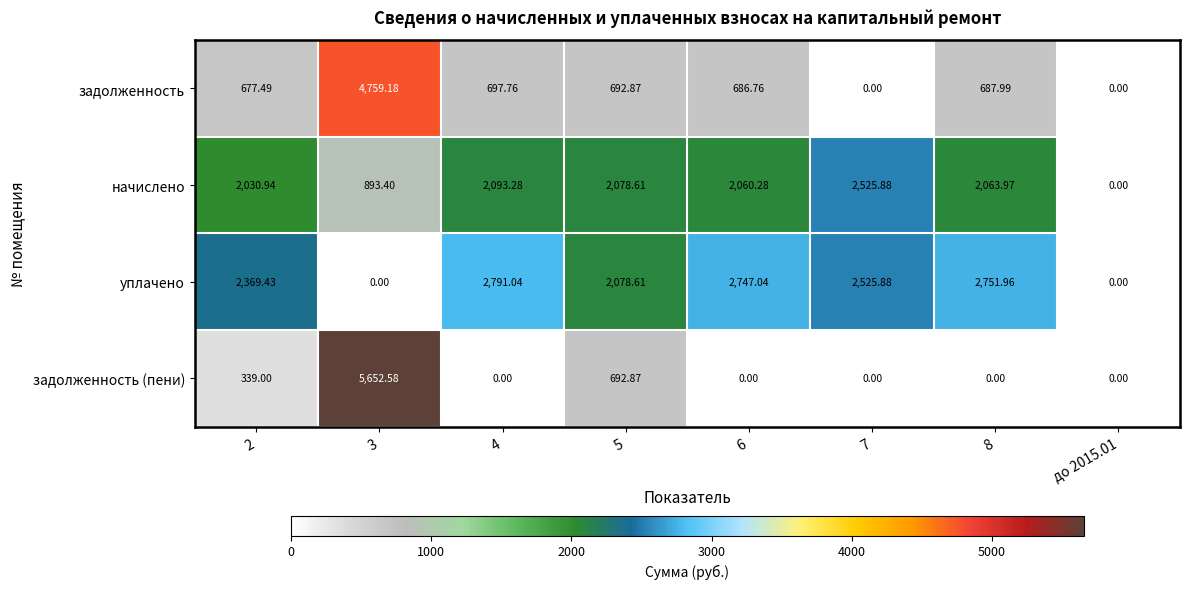

Rank the series by their maximum value, from highest to lowest.

задолженность (пени), задолженность, уплачено, начислено